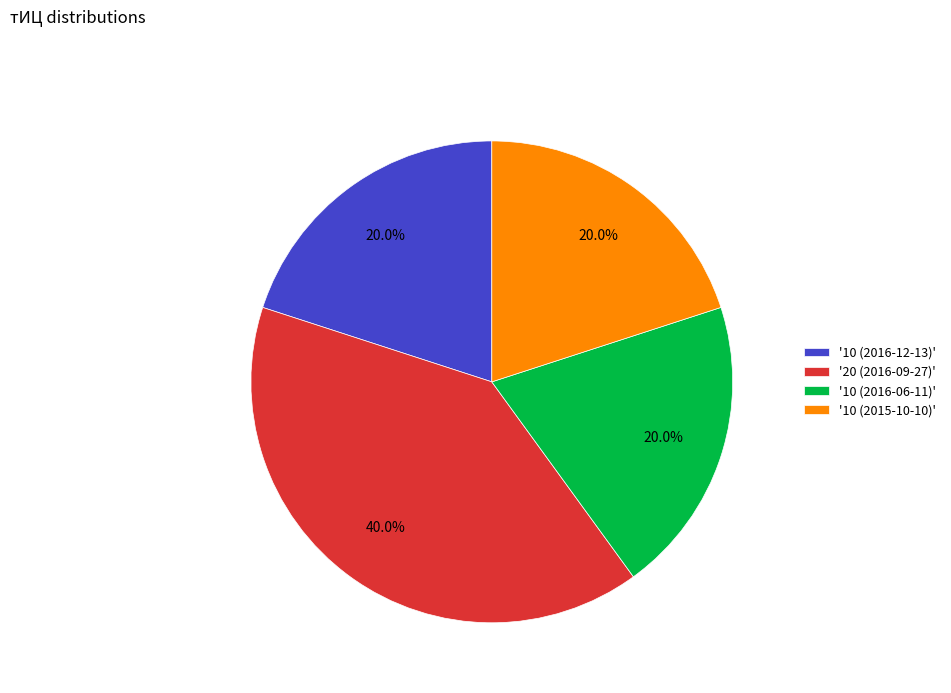

To the nearest percent, what is the difference between the largest and smallest slice percentages?

20%